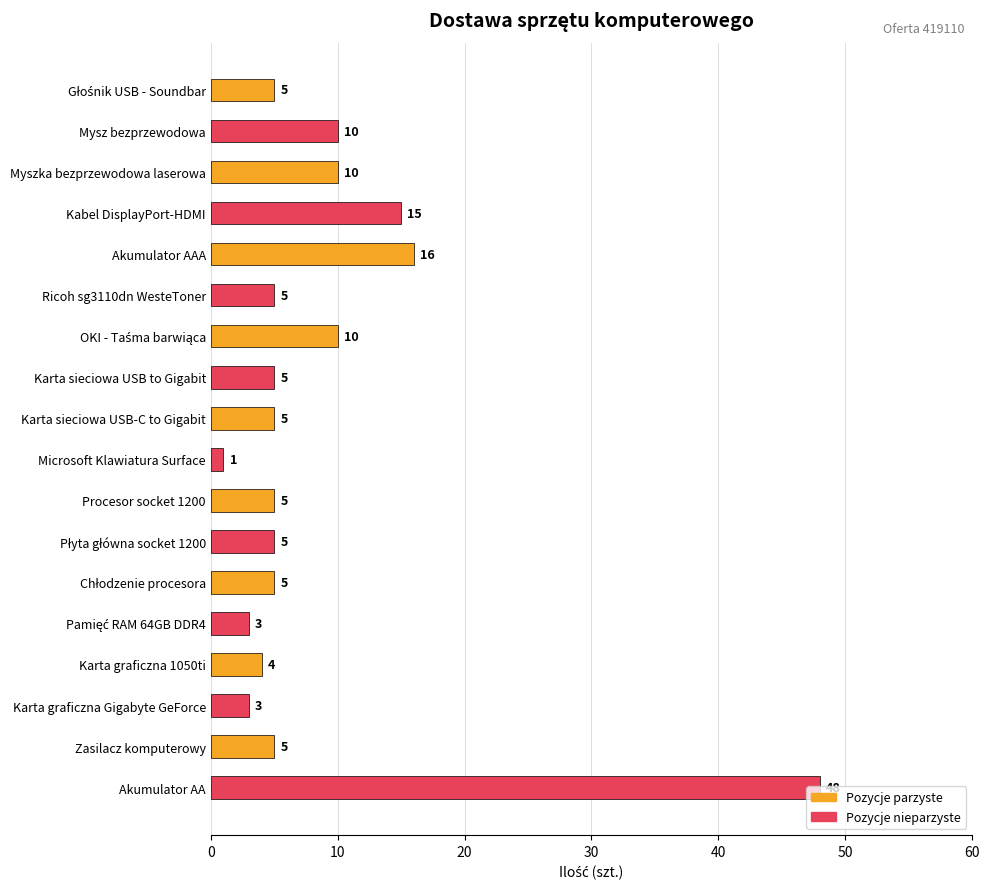

Approximately how many times larger is the value at Kabel DisplayPort-HDMI compared to Akumulator AAA?

0.9